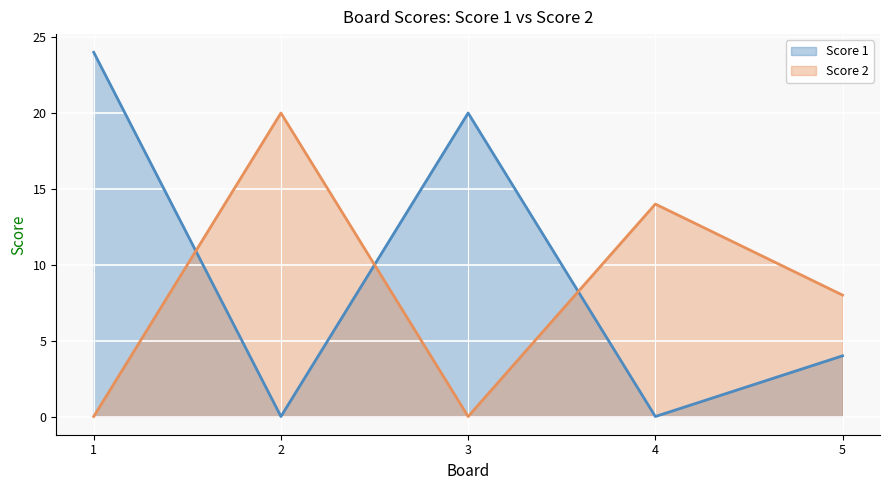

Reading right to left, extract all data points from this chart.

Score 1: 4	0	20	0	24
Score 2: 8	14	0	20	0